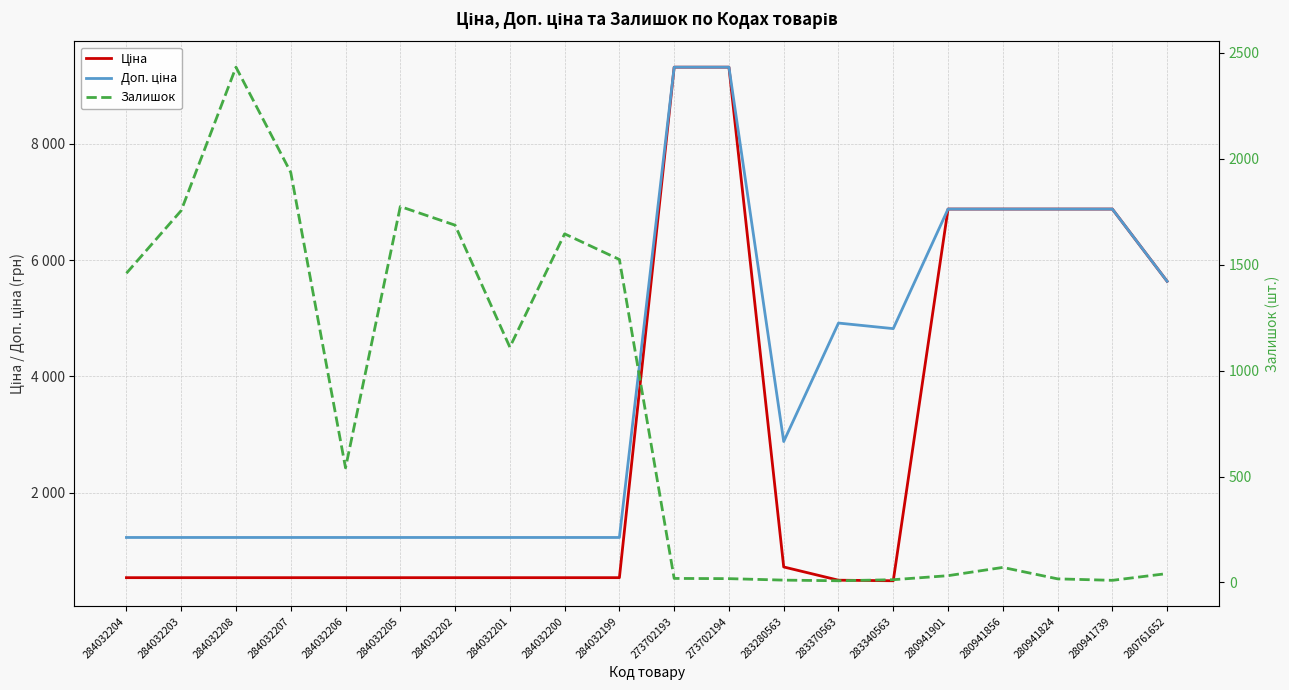

At which label is Доп. ціна closest to 5274?

283370563